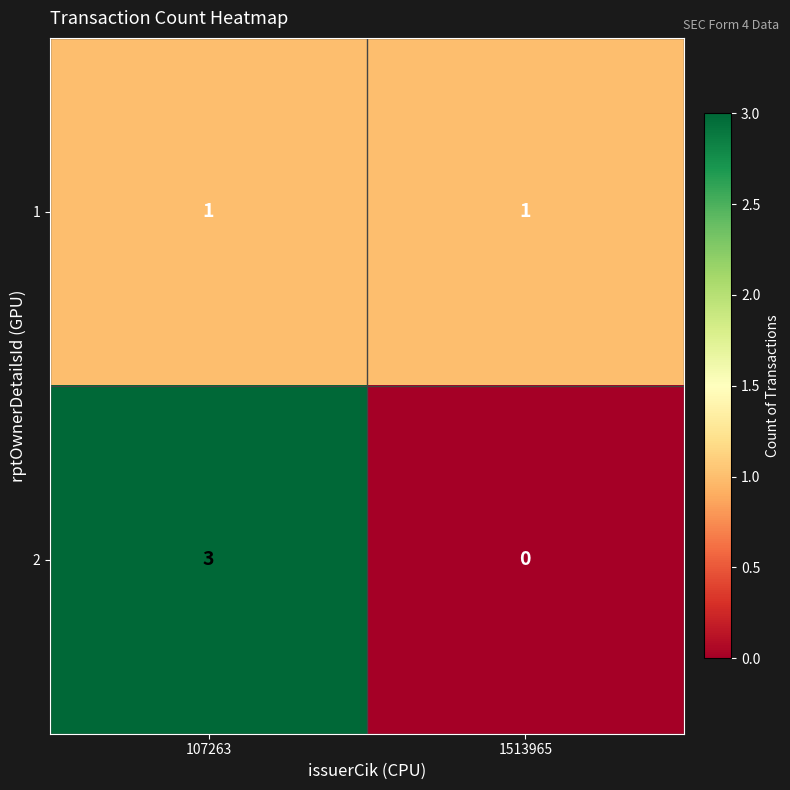

Which series has the widest spread of values?

2